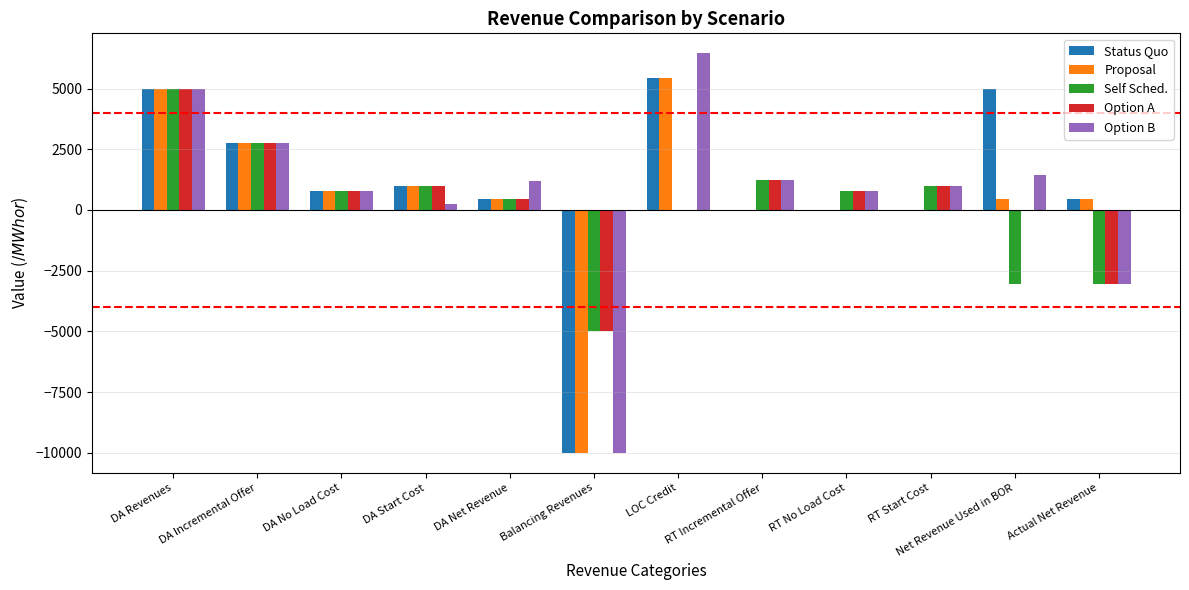

What is the sum of the Option B values at RT Start Cost and Net Revenue Used in BOR?

2450